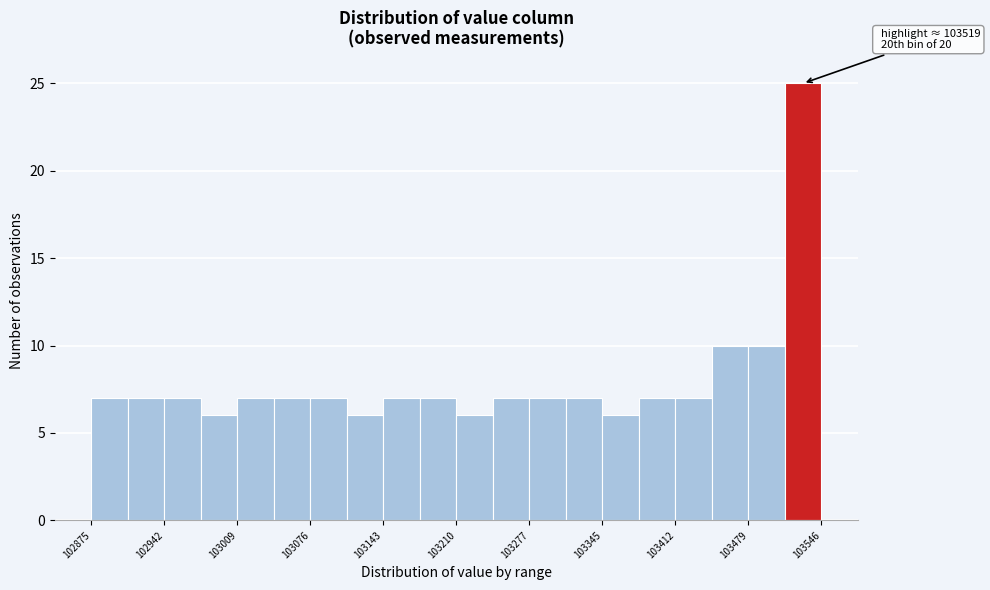

Around what value on the x-axis is the tallest bar? Give the approximate position of its centre, as read against the axis.

103530